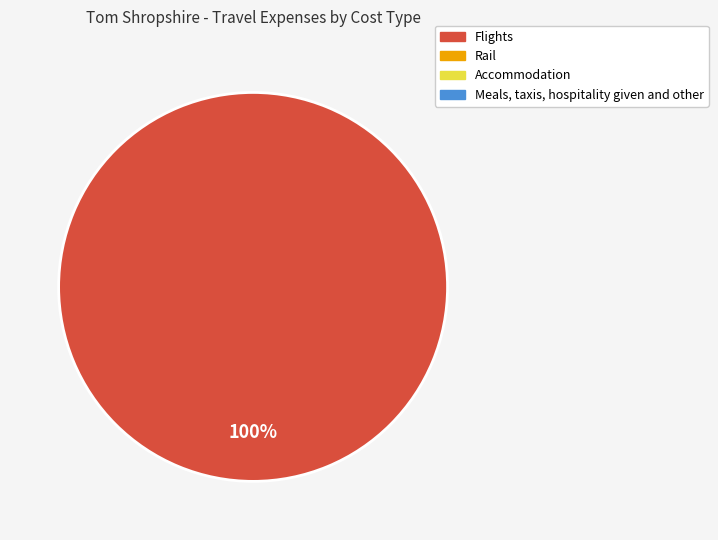

Is there any slice that represents more than half of the pie?

Yes